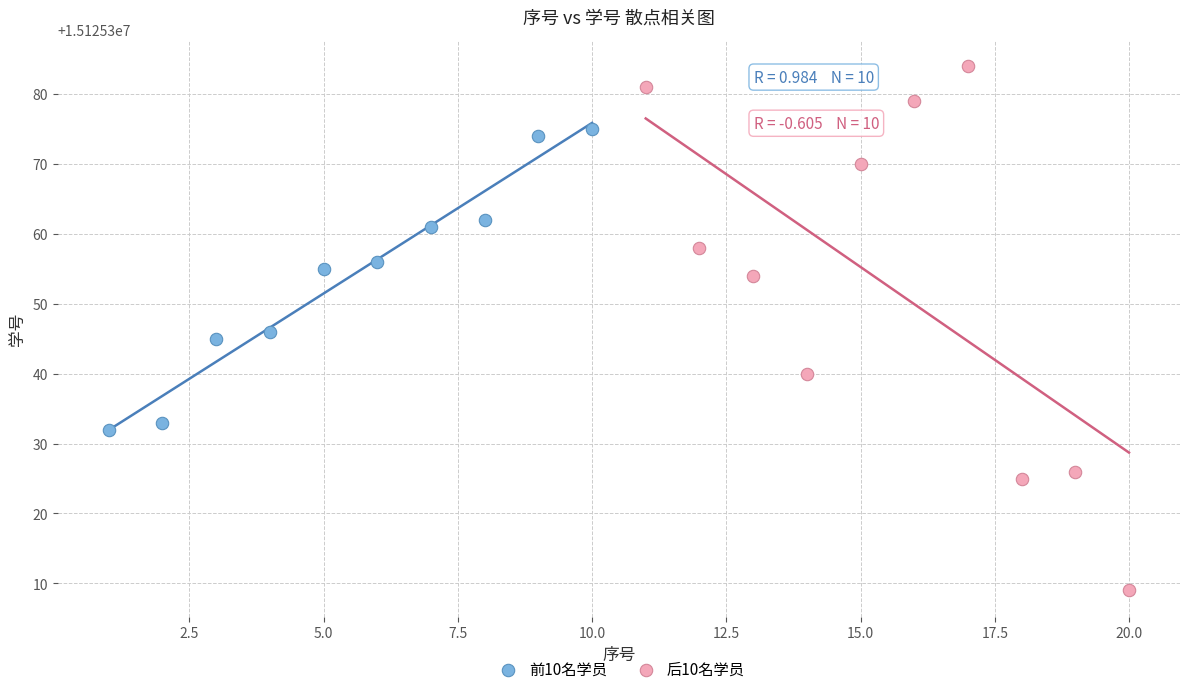

Which series has the widest spread of Y values?

后10名学员